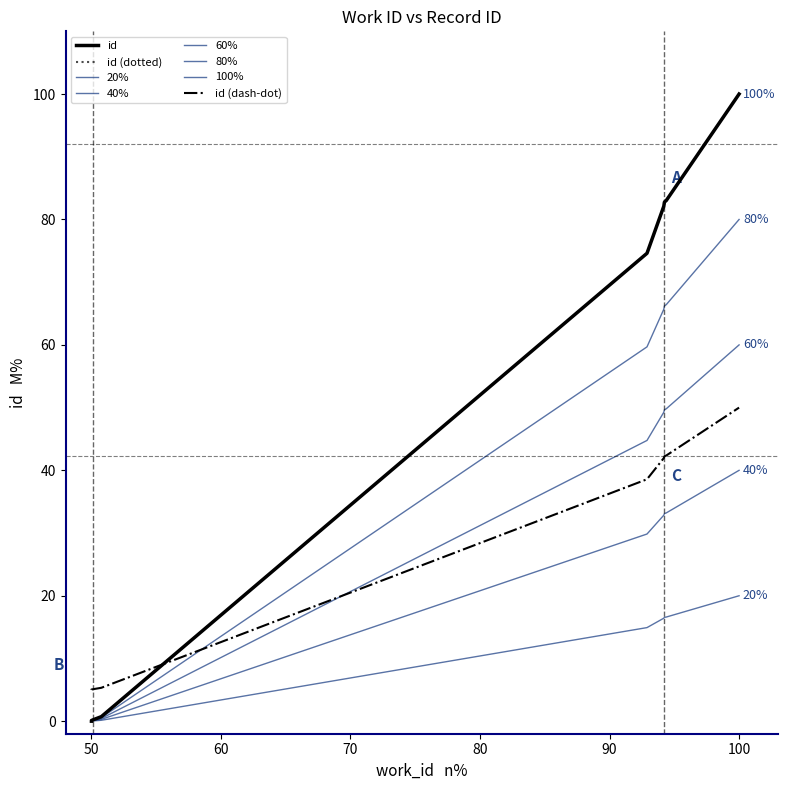

What is the sum of all values?

423.6